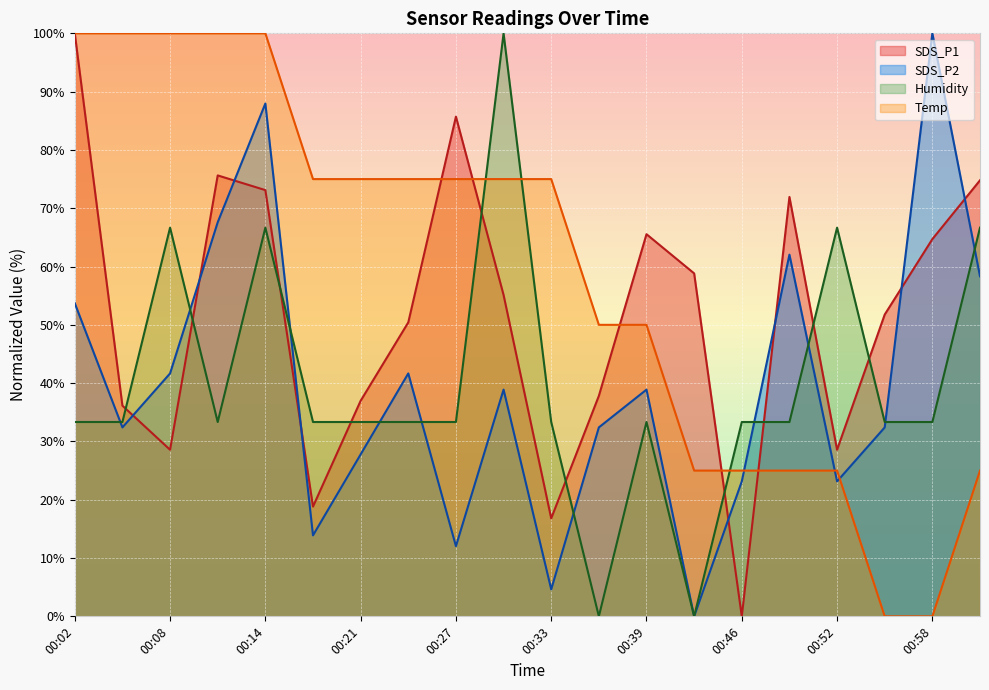

What is the average value of the SDS_P2 series?

39.6